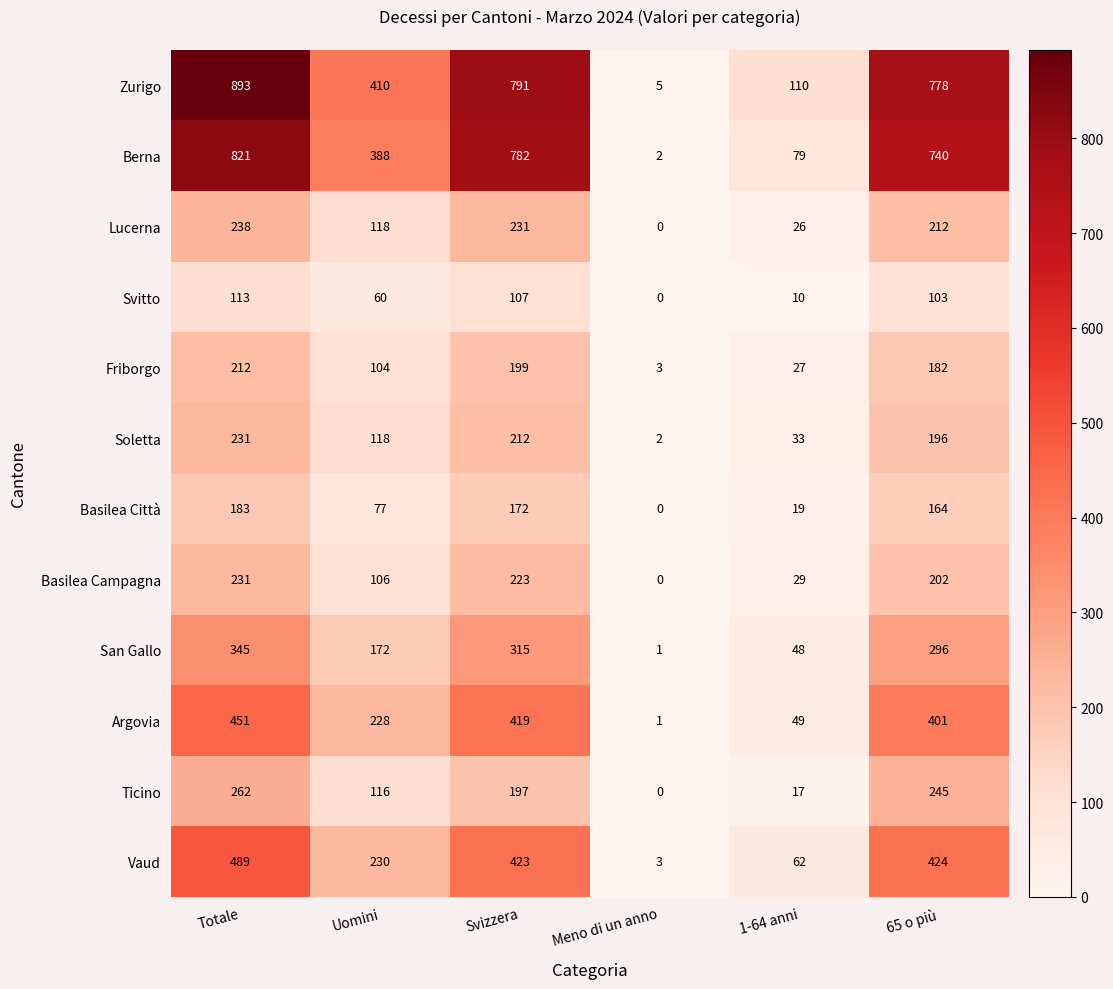

True or false: San Gallo has a value of 315 at Svizzera.

True